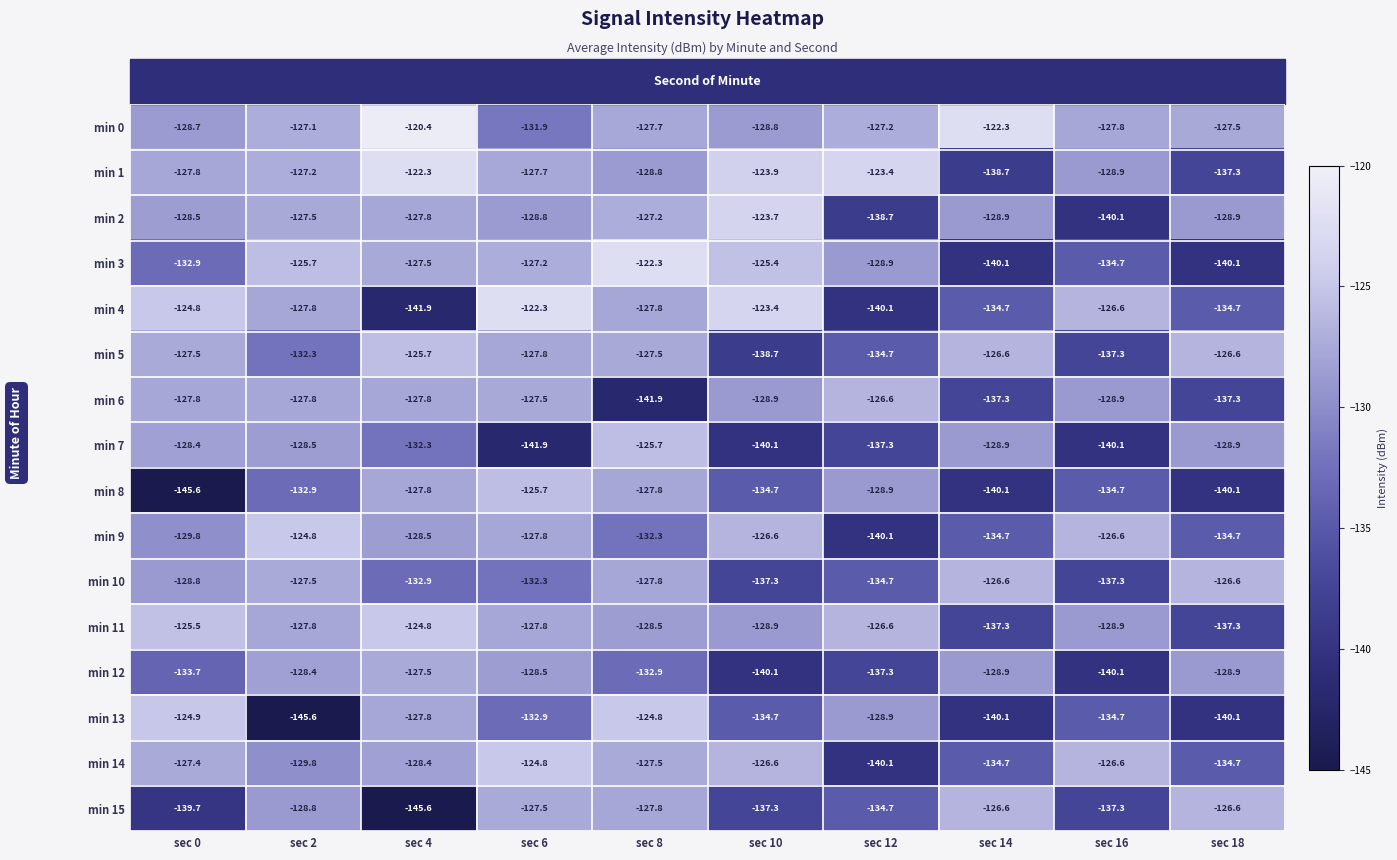

Which label corresponds to the largest value in the chart?

sec 4